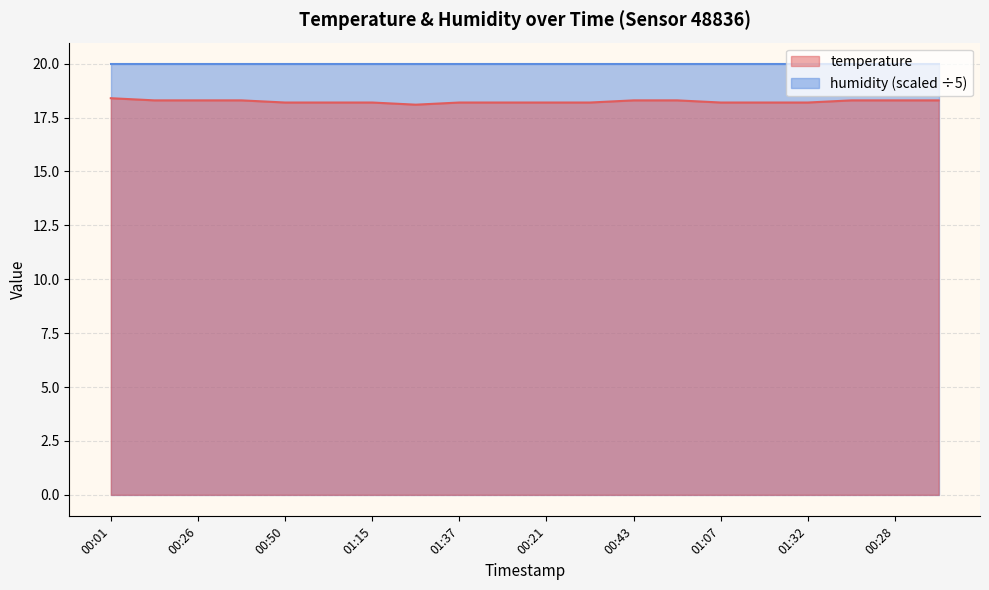

Between 01:32 and 00:40, which is larger?

00:40